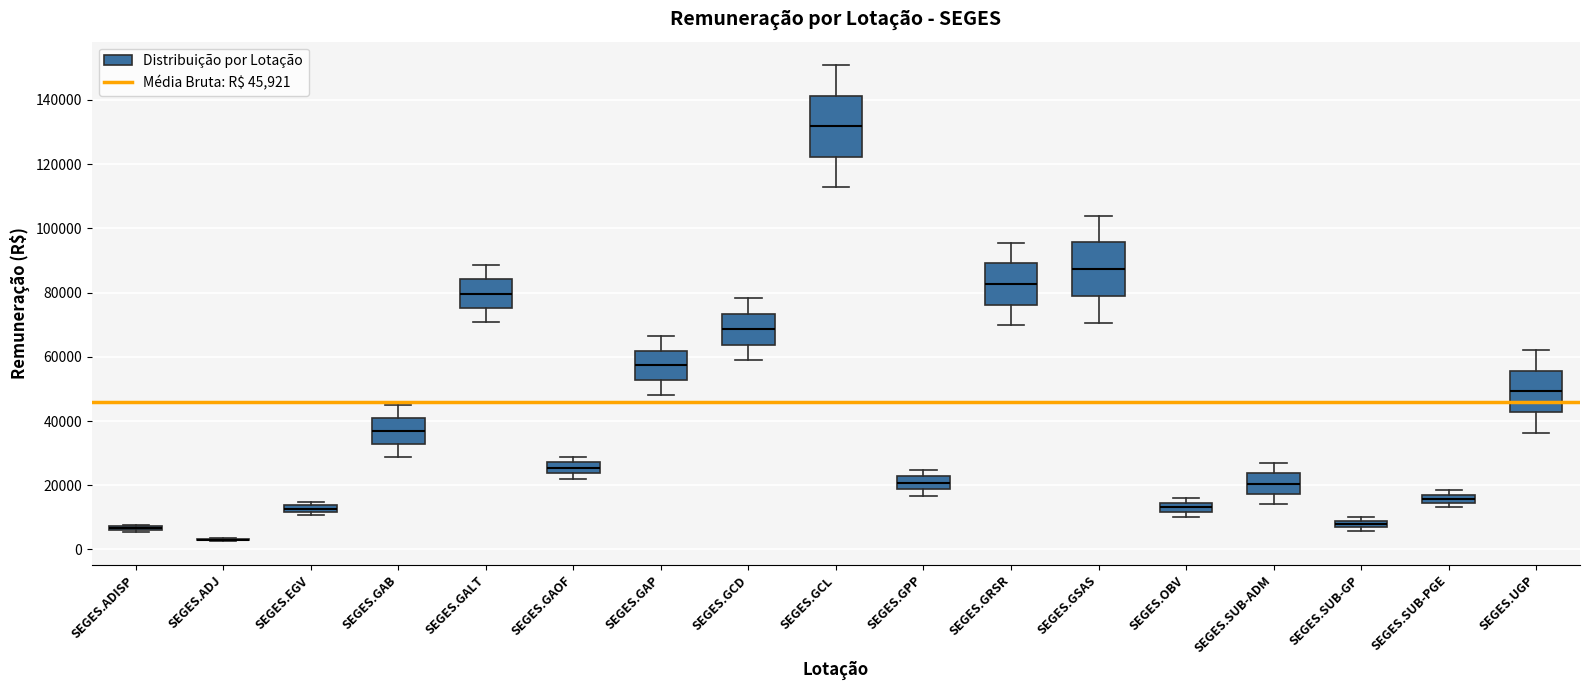

Where is the upper edge of the box for SEGES.GSAS on the y-axis? The values are not printed on the chart, so give them approximately, as read against the axis.

96000